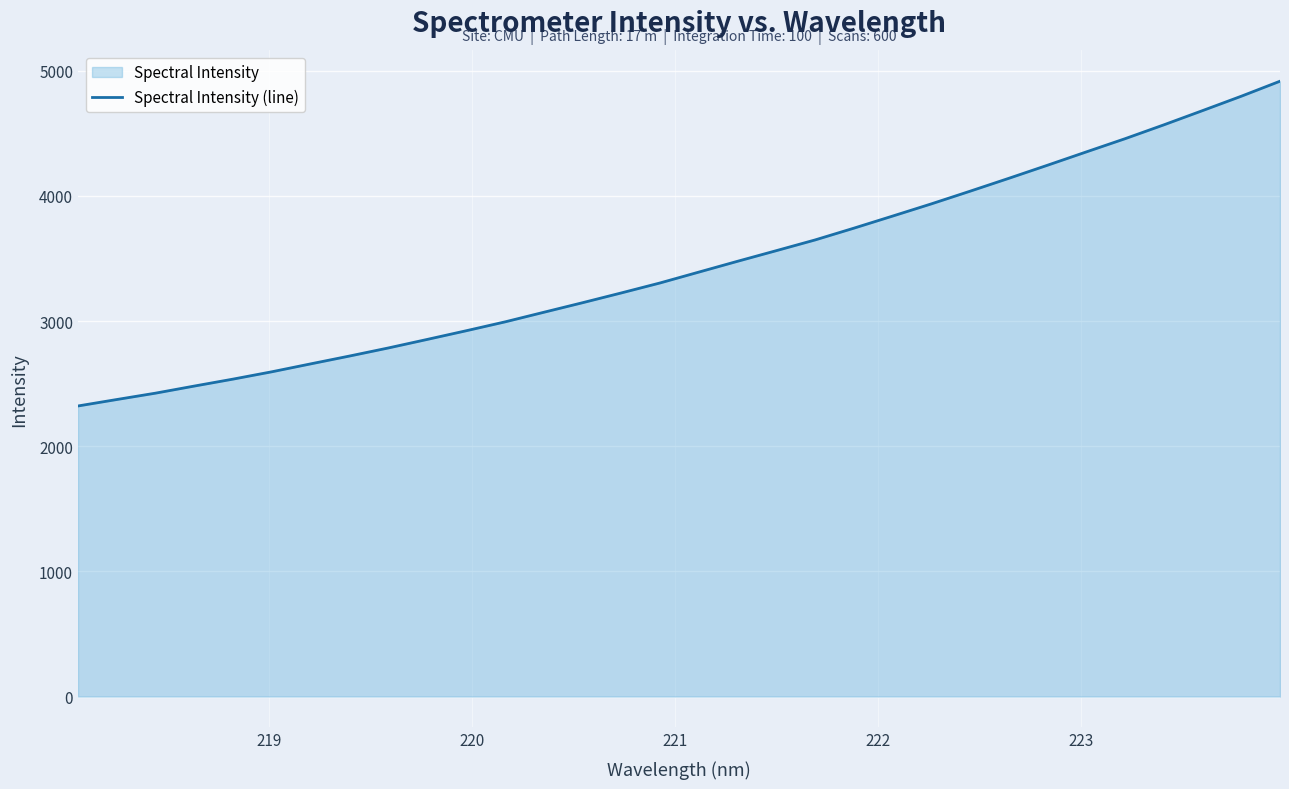

Count the number of categories in the chart.

32